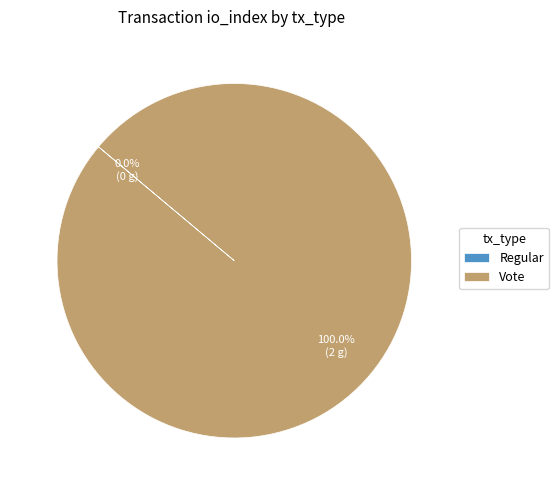

Do Vote and Regular together represent more than half of the pie?

Yes